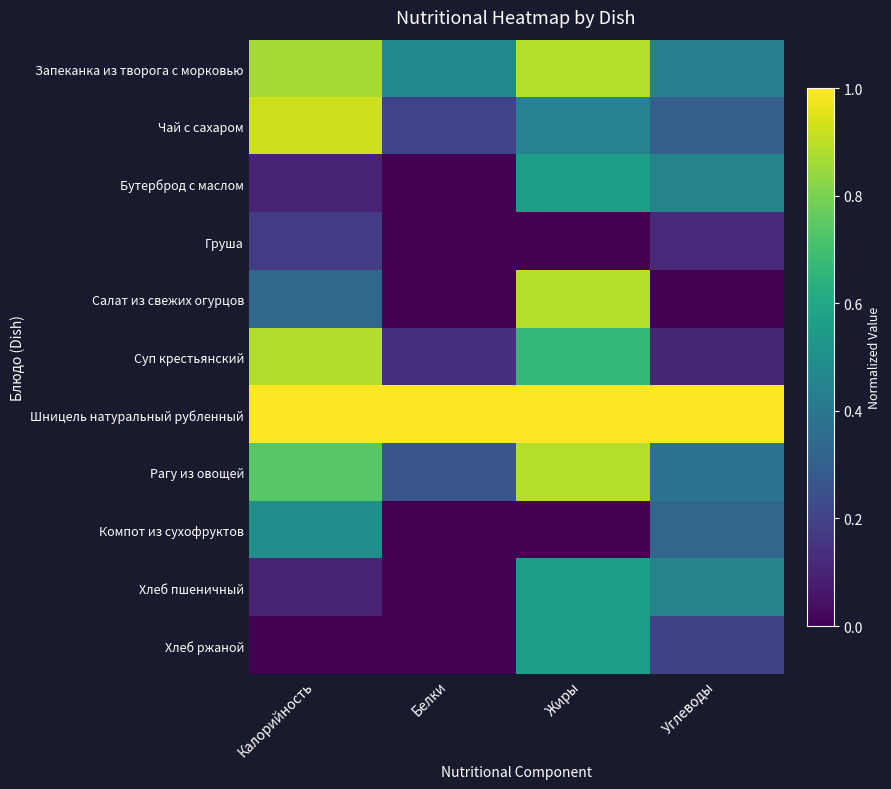

Reading right to left, what are all the values shown in this chart?

Запеканка из творога с морковью: Углеводы=0.4	Жиры=0.9	Белки=0.5	Калорийность=0.9
Чай с сахаром: Углеводы=0.3	Жиры=0.4	Белки=0.2	Калорийность=0.9
Бутерброд с маслом: Углеводы=0.4	Жиры=0.6	Белки=0.0	Калорийность=0.1
Груша: Углеводы=0.1	Жиры=0.0	Белки=0.0	Калорийность=0.2
Салат из свежих огурцов: Углеводы=0.0	Жиры=0.9	Белки=0.0	Калорийность=0.3
Суп крестьянский: Углеводы=0.1	Жиры=0.7	Белки=0.1	Калорийность=0.9
Шницель натуральный рубленный: Углеводы=1.0	Жиры=1.0	Белки=1.0	Калорийность=1.0
Рагу из овощей: Углеводы=0.4	Жиры=0.9	Белки=0.3	Калорийность=0.7
Компот из сухофруктов: Углеводы=0.3	Жиры=0.0	Белки=0.0	Калорийность=0.5
Хлеб пшеничный: Углеводы=0.4	Жиры=0.6	Белки=0.0	Калорийность=0.1
Хлеб ржаной: Углеводы=0.2	Жиры=0.6	Белки=0.0	Калорийность=0.0